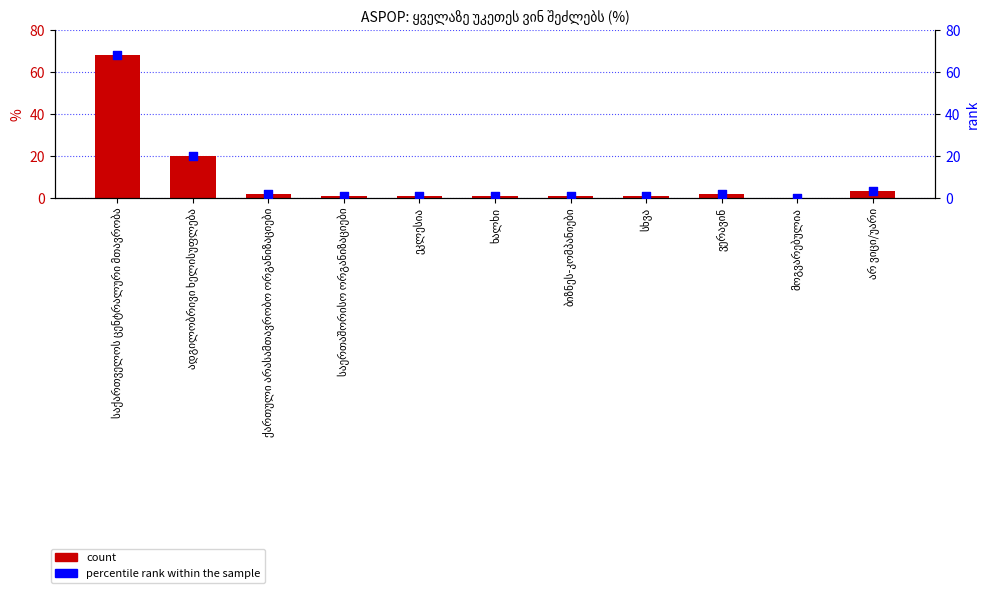

What is the total value across all series at ადგილობრივი ხელისუფლება?

40